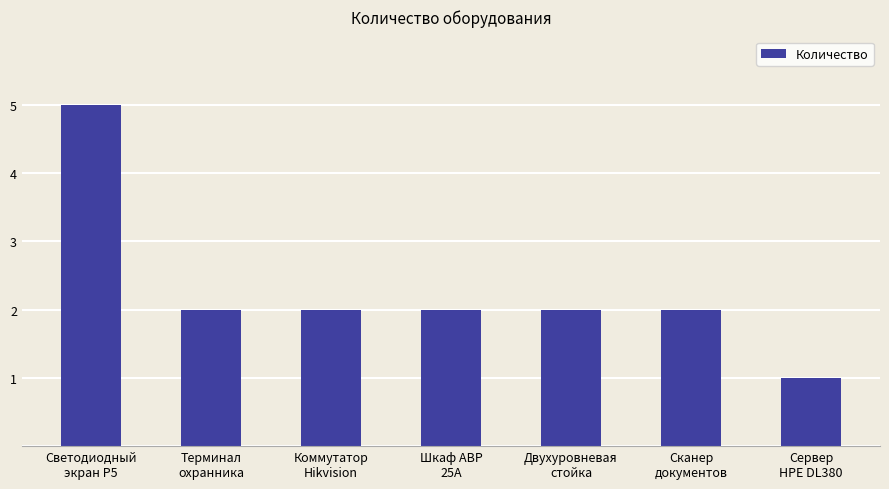

What is the sum of all values?

16